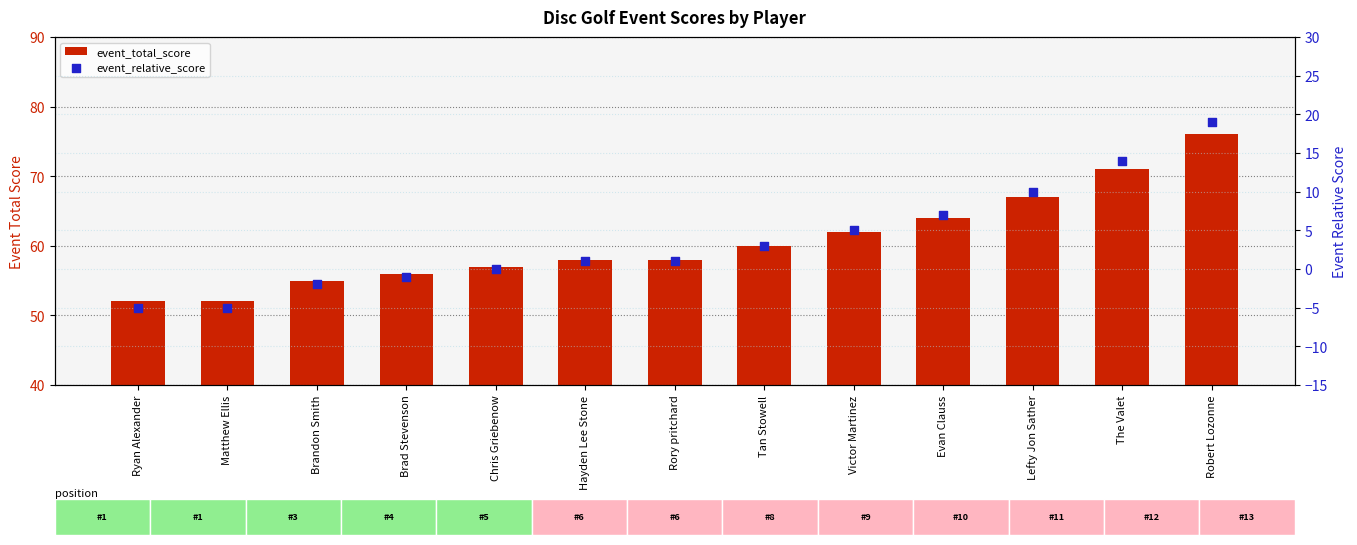

At which category is the sum across all series the highest?

Robert Lozonne